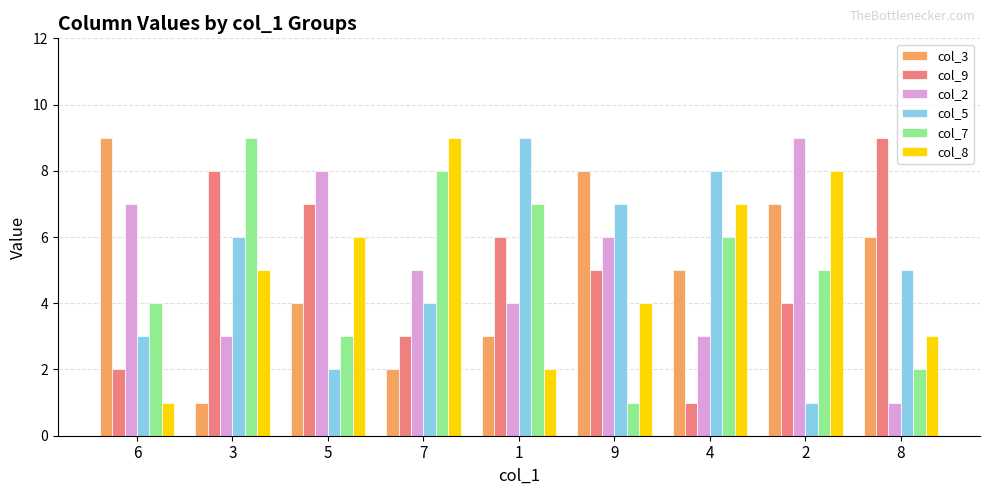

Between 6 and 3, which series saw the biggest shift?

col_3